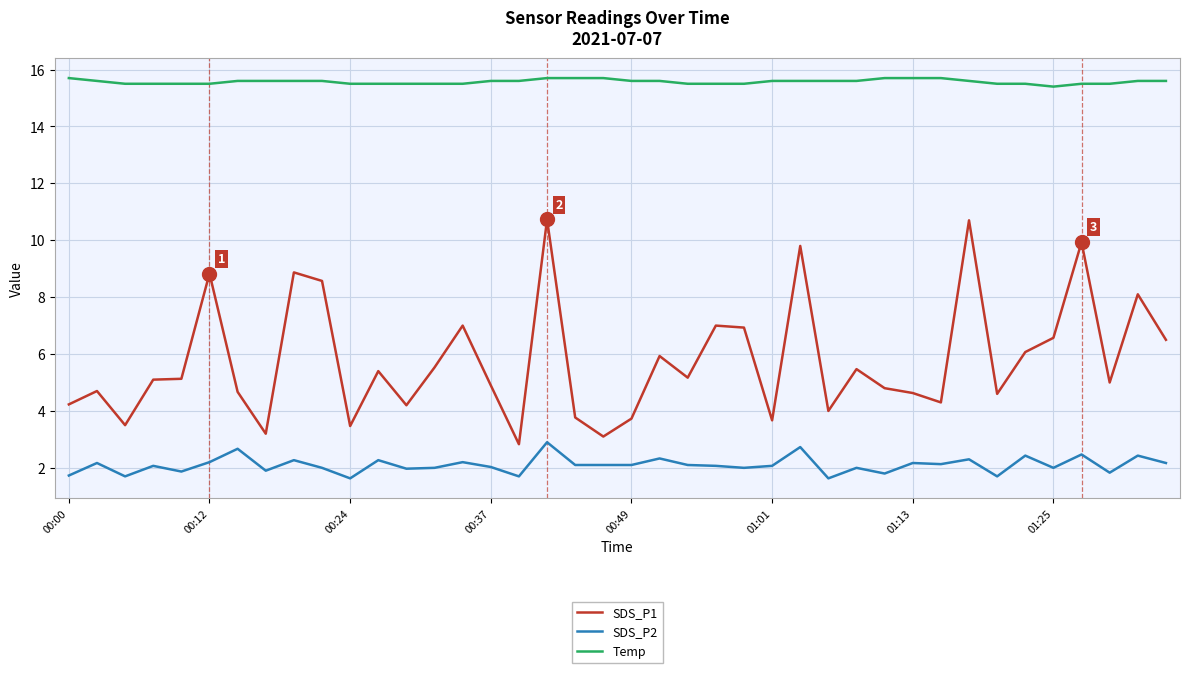

Which series has the largest total across all categories?

Temp